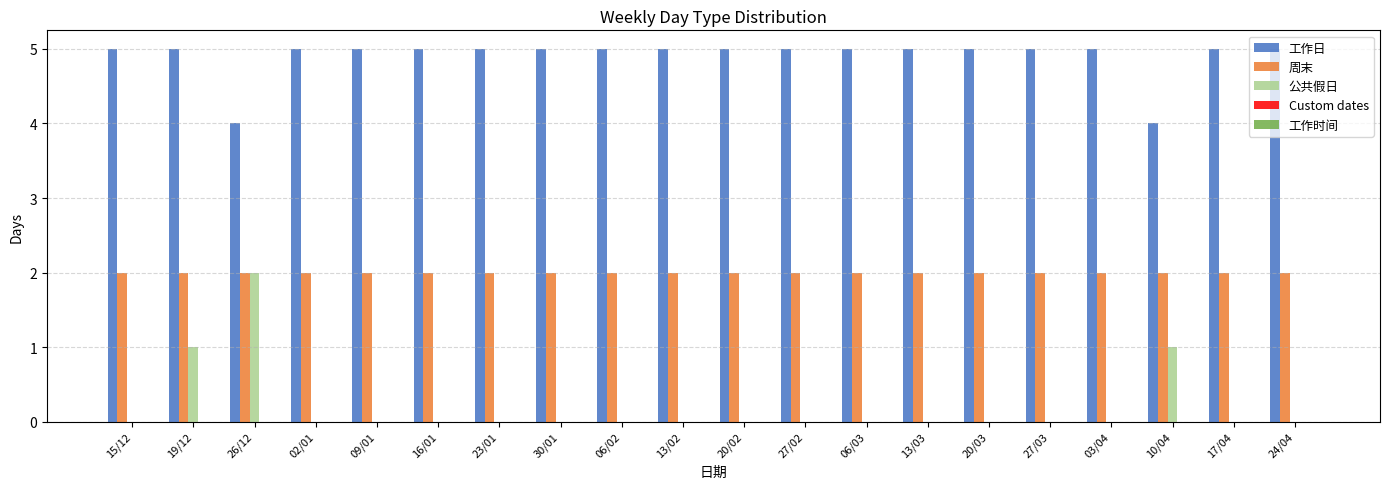

Is the value of 公共假日 at 19/12 greater than the value of 周末 at 17/04?

No